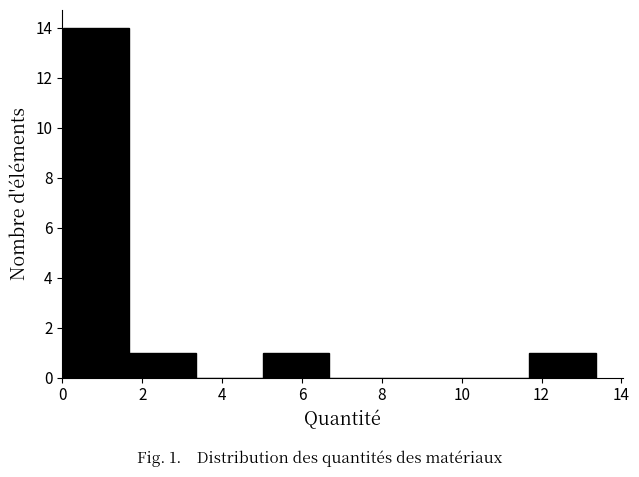

Which range on the x-axis has the tallest bar?

0.0 to 1.6